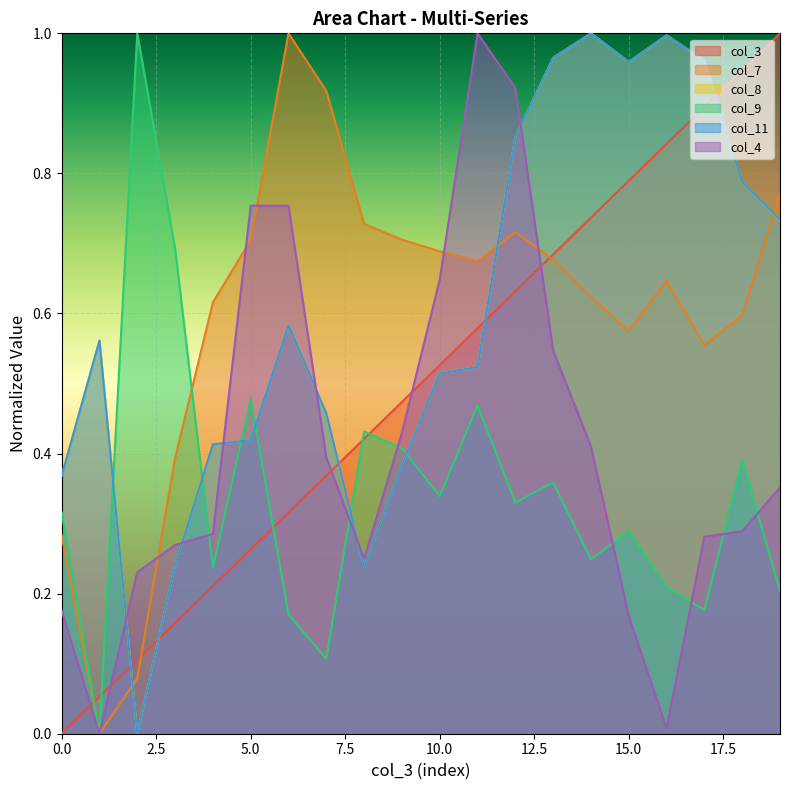

At which category is the sum across all series the highest?

12